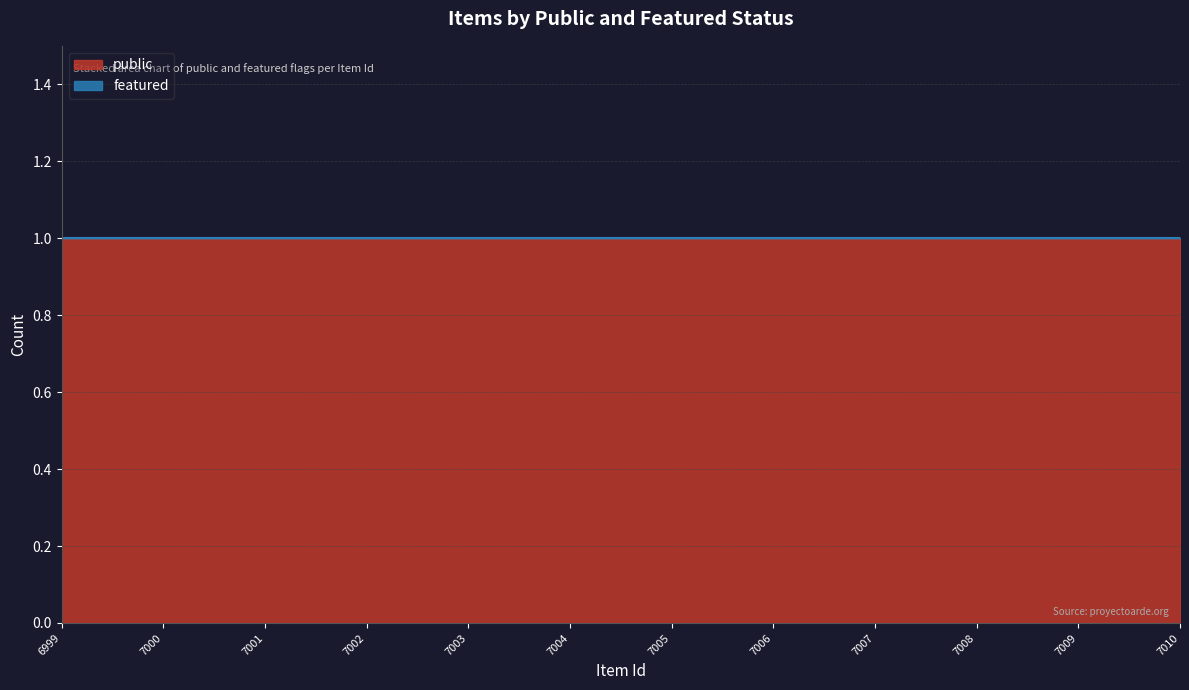

Rank the series at 7000 from highest to lowest value.

public, featured